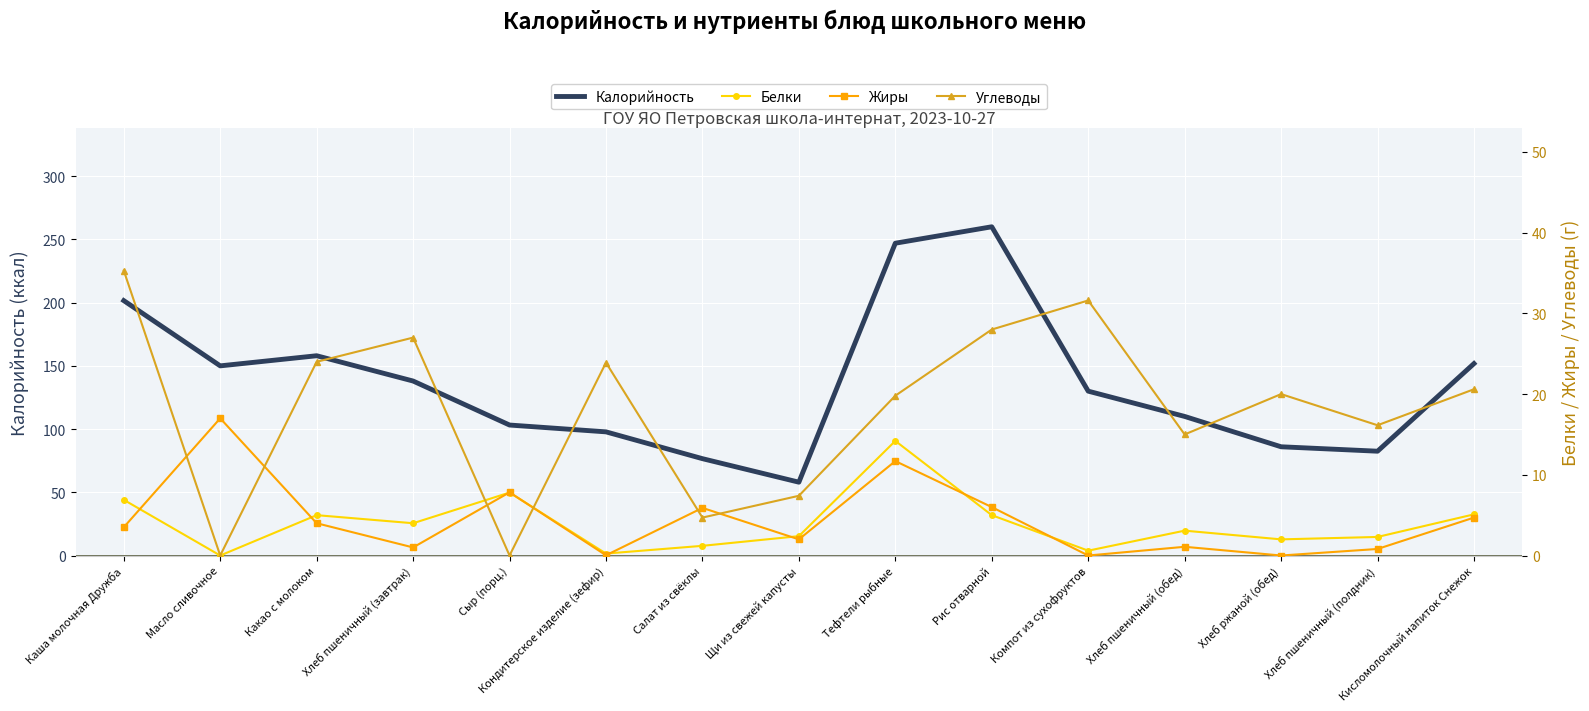

What is the difference between the Белки values at Хлеб пшеничный (полдник) and Хлеб пшеничный (завтрак)?

1.7